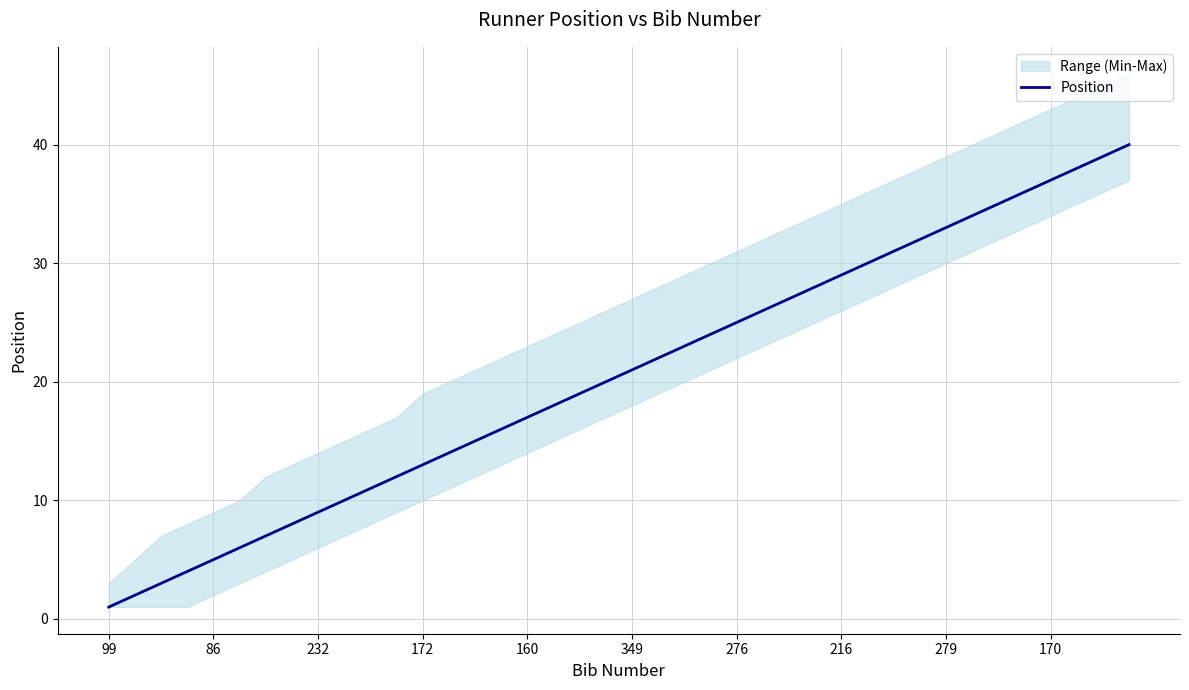

True or false: the data shows 27 at 26.

True